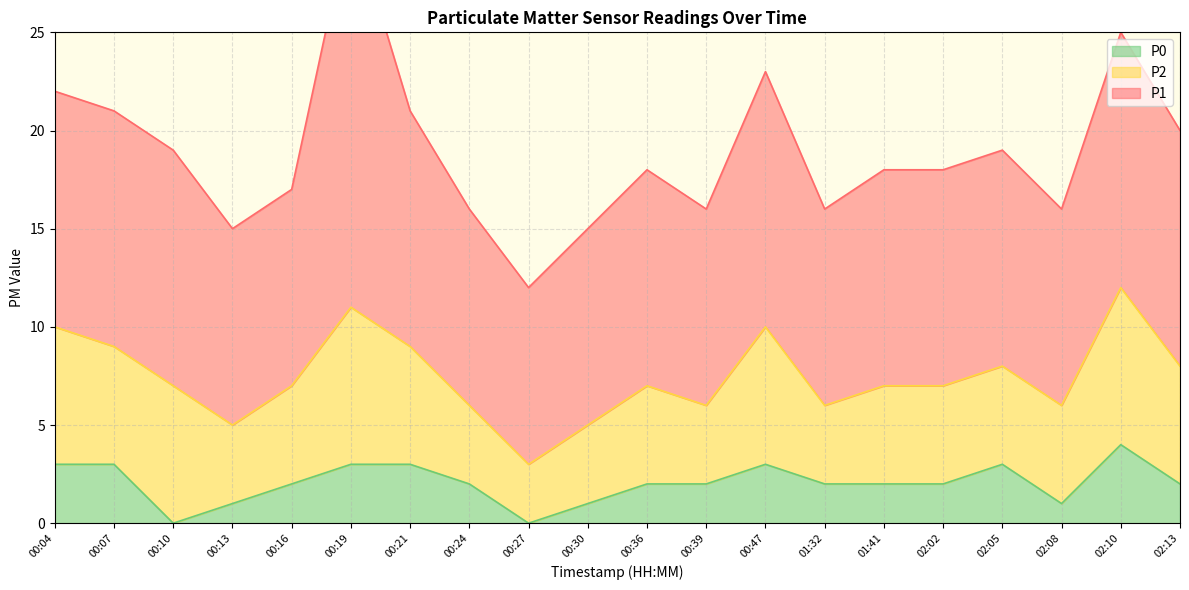

Which label corresponds to the smallest value in the chart?

00:10